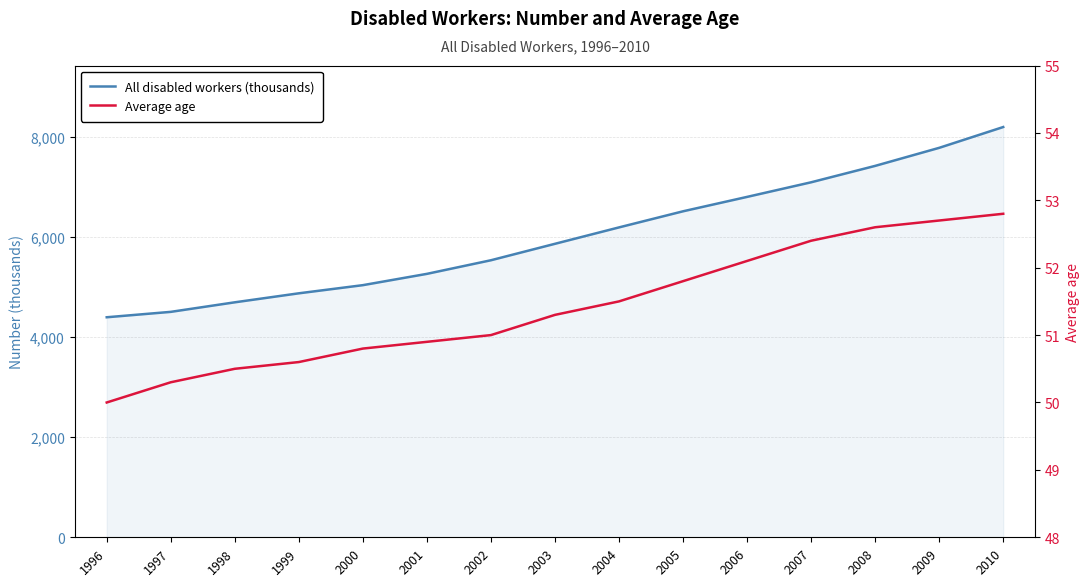

Between 1997 and 1998, which is larger?

1998